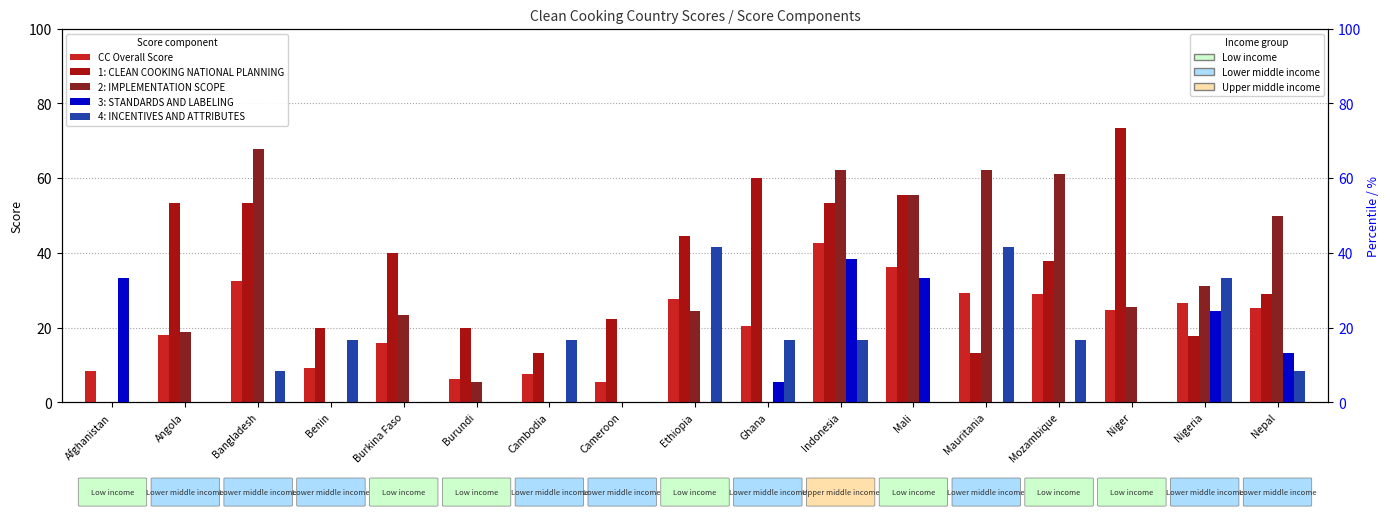

Between Mauritania and Cambodia, which is larger?

Mauritania